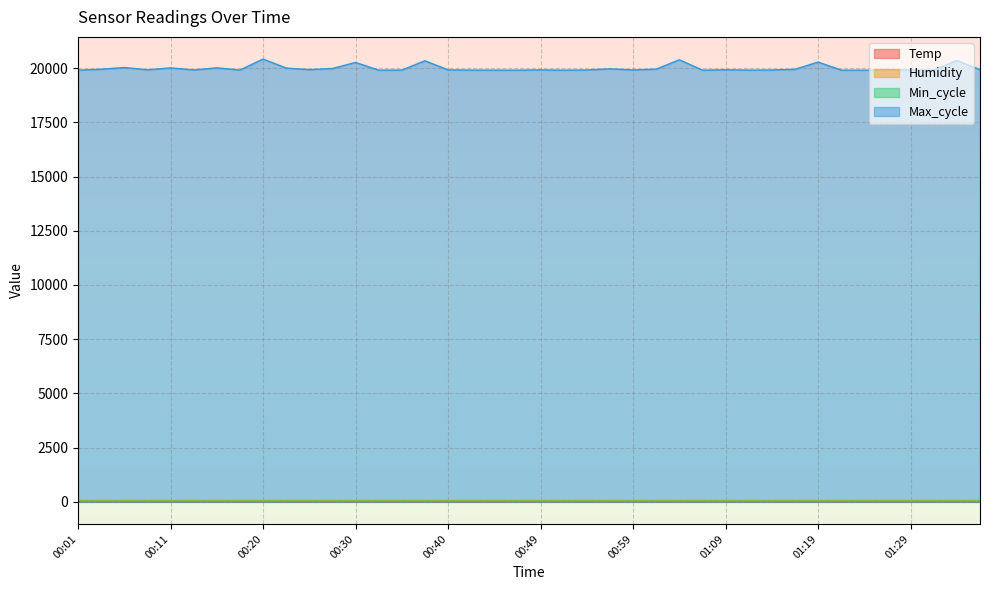

At which category is the sum across all series the highest?

00:20